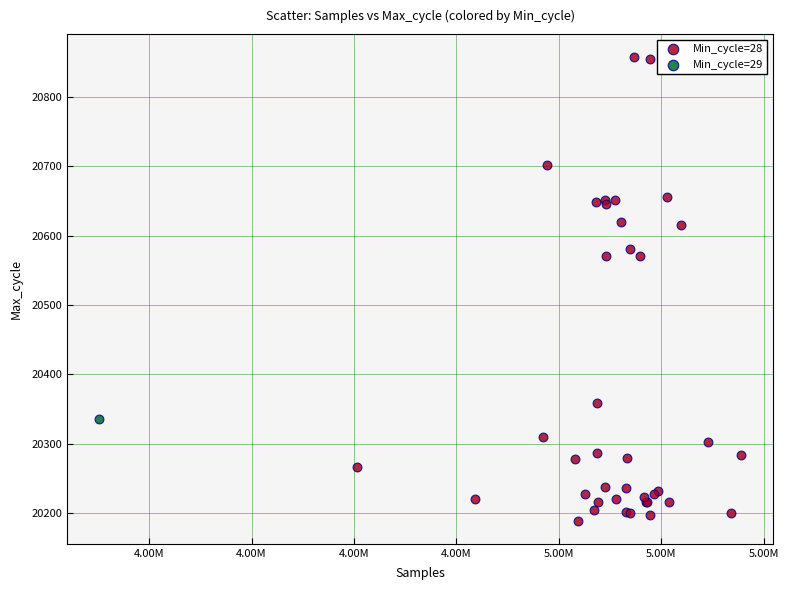

What are all the series names shown in the legend?

Min_cycle=28, Min_cycle=29